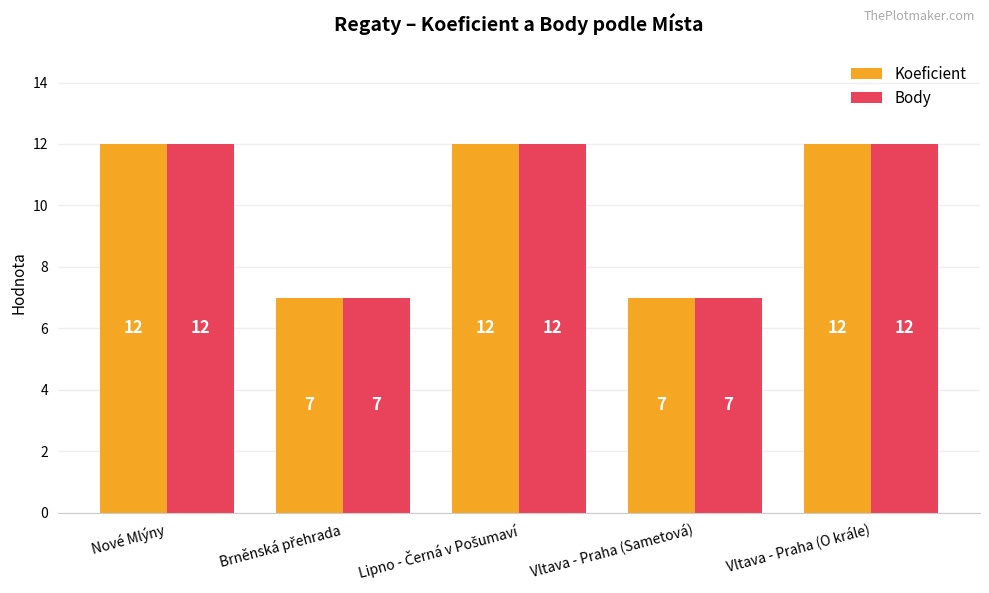

Is the value of Body at Vltava - Praha (Sametová) greater than the value of Koeficient at Vltava - Praha (O krále)?

No